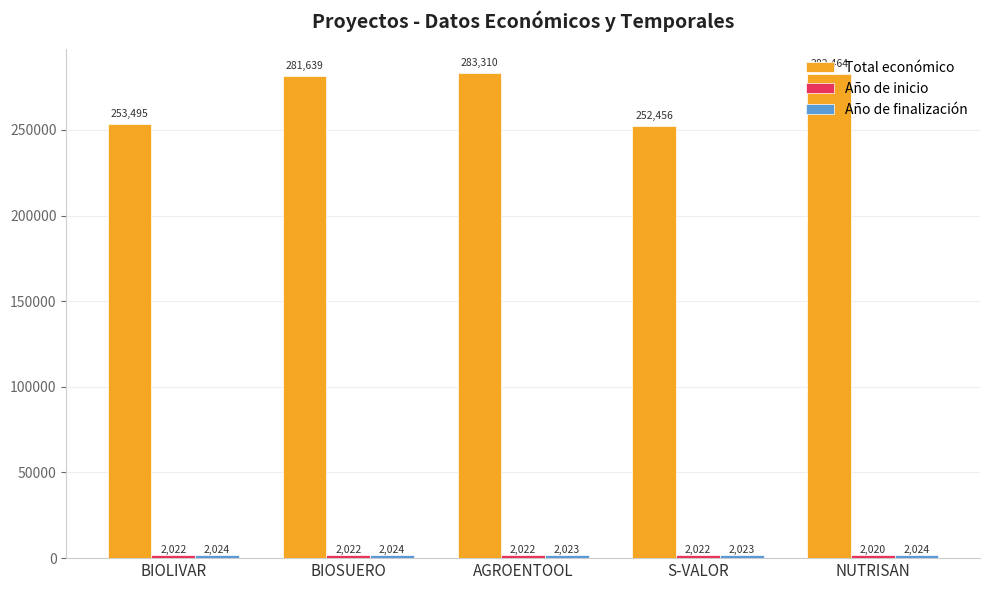

How many groups of bars are there?

5